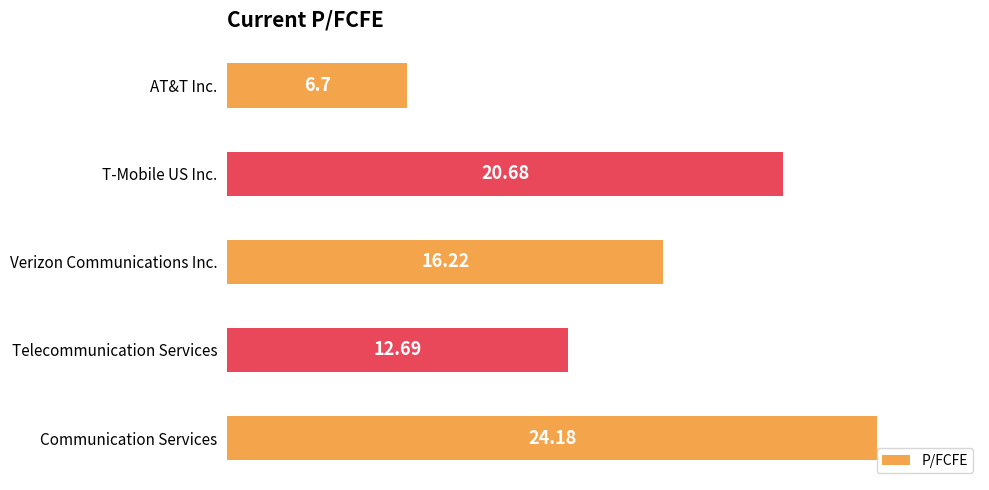

What is the change in value from AT&T Inc. to Verizon Communications Inc.?

+9.5